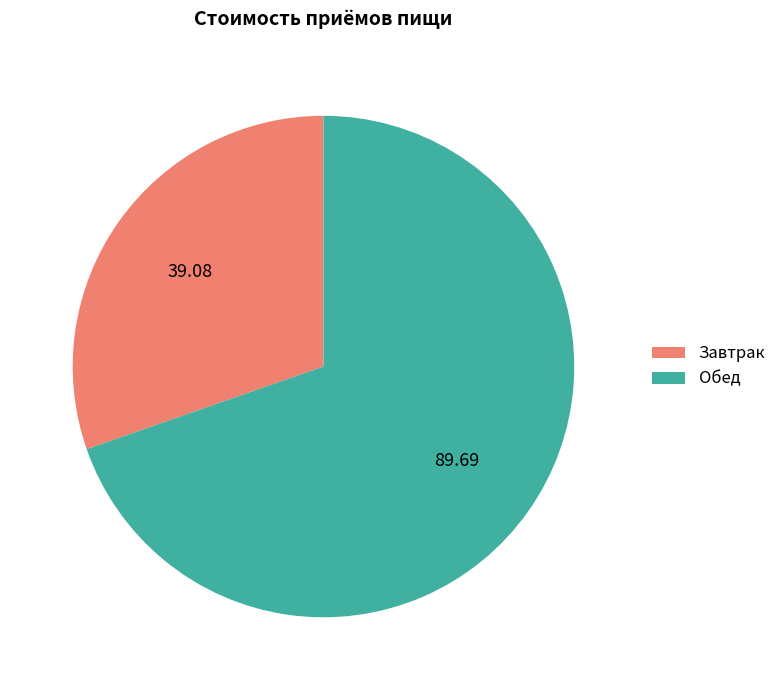

Count the number of slices in the pie.

2